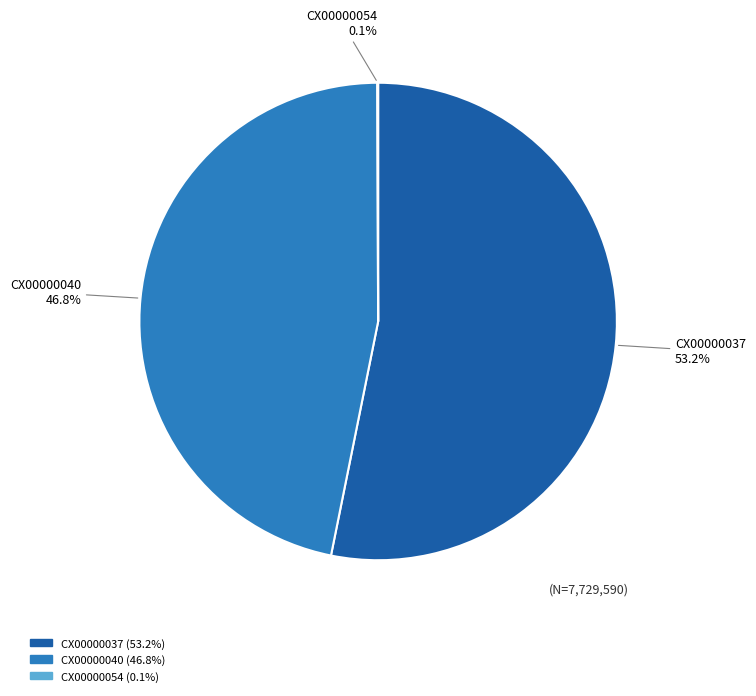

What is the largest slice in the pie chart?

CX00000037